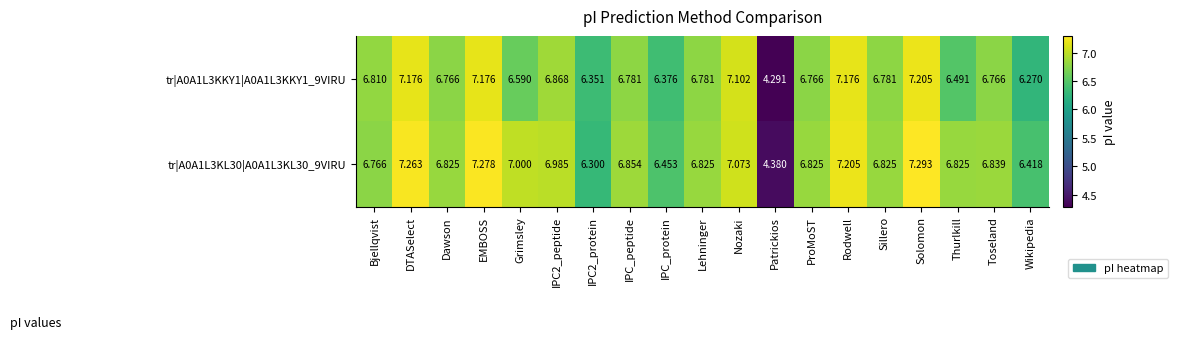

At which label does tr|A0A1L3KL30|A0A1L3KL30_9VIRU first exceed 6?

Bjellqvist